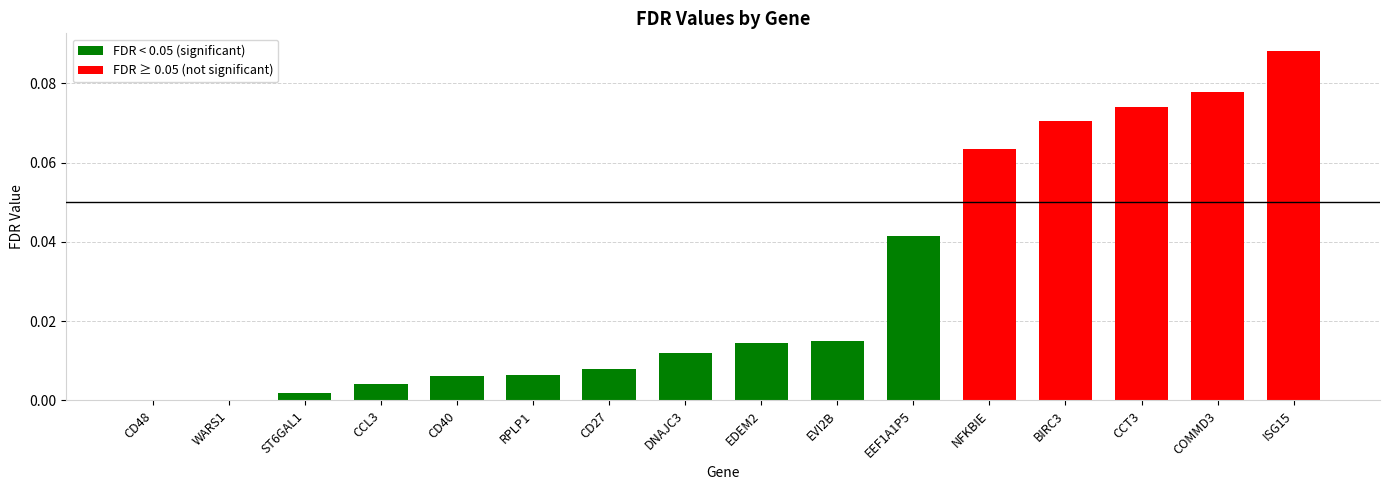

Which has a higher value, CCT3 or DNAJC3?

CCT3